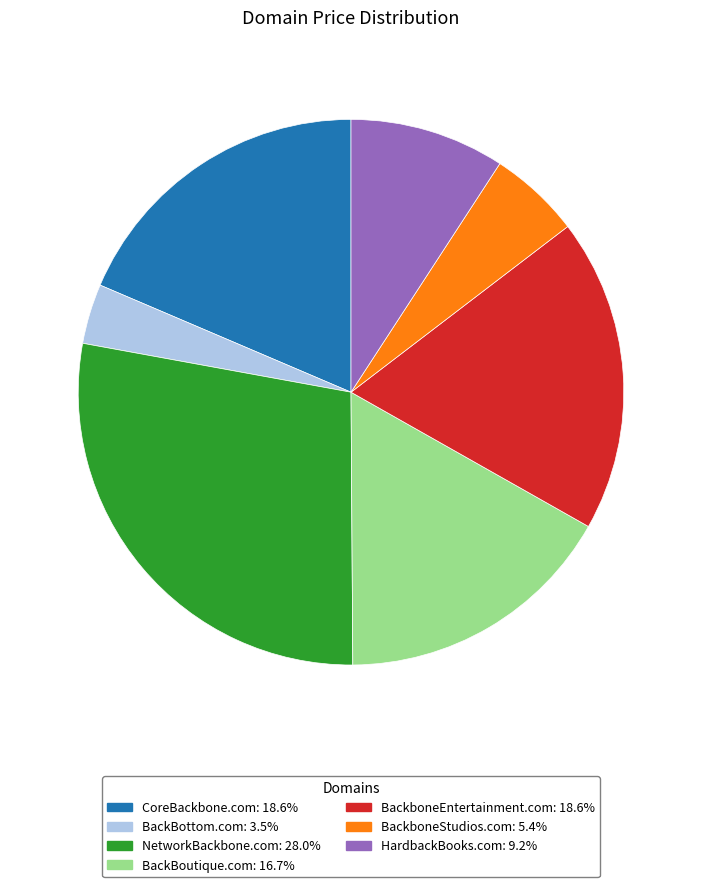

Which has a higher value, CoreBackbone.com or BackBottom.com?

CoreBackbone.com